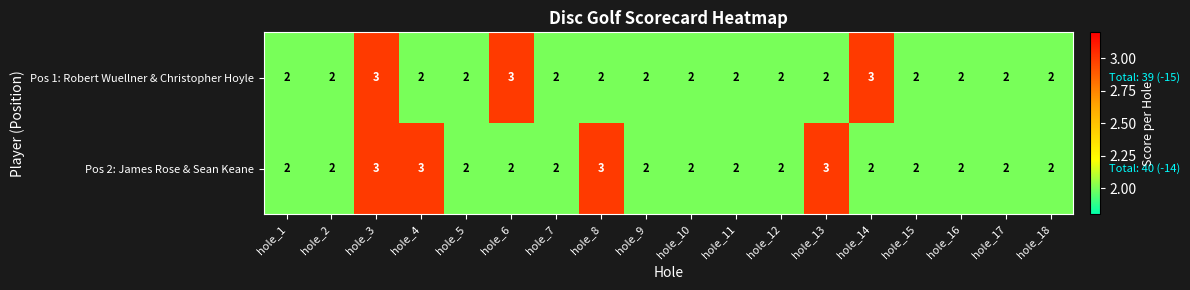

What is the maximum value shown in the chart?

3